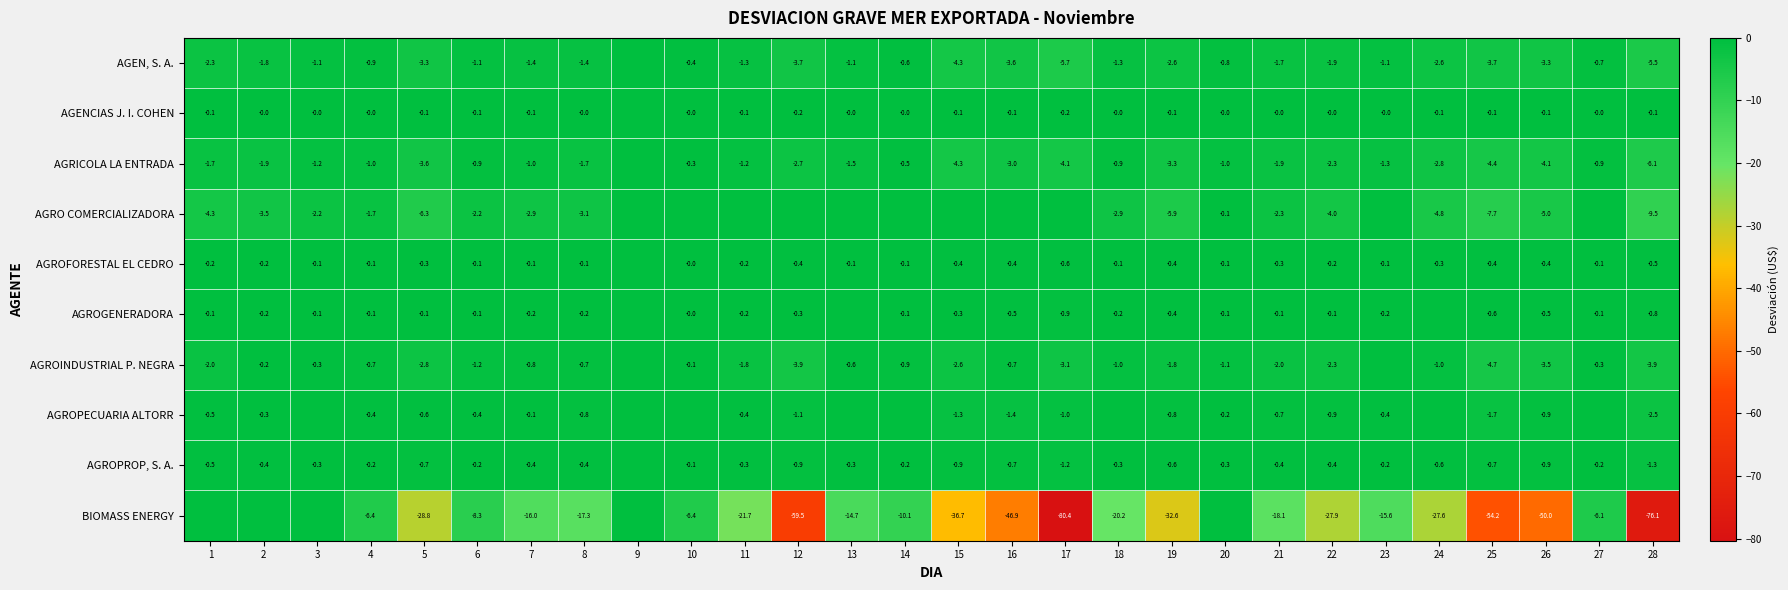

What is the smallest value displayed?

-80.4